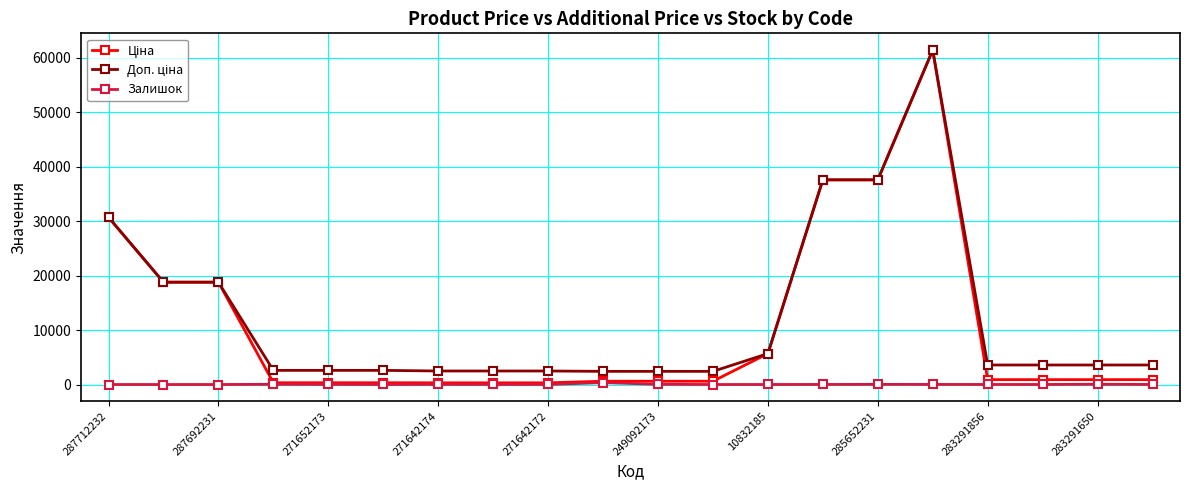

Which series has the widest spread of values?

Ціна